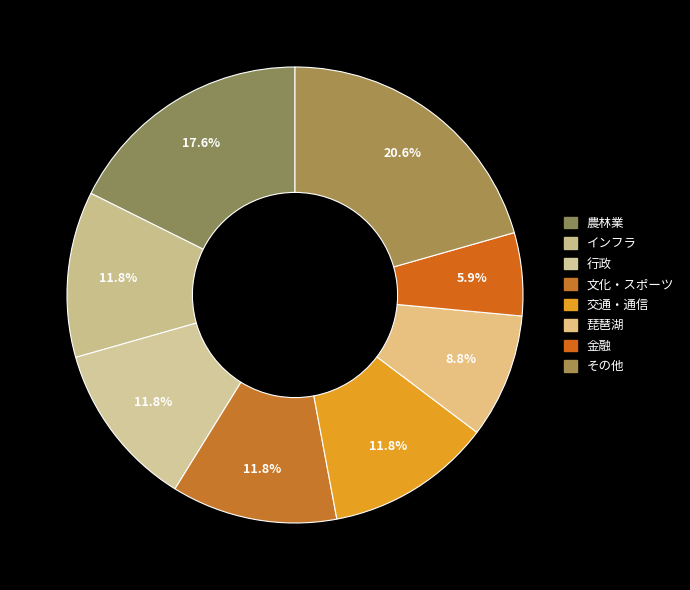

What is the largest slice in the pie chart?

その他